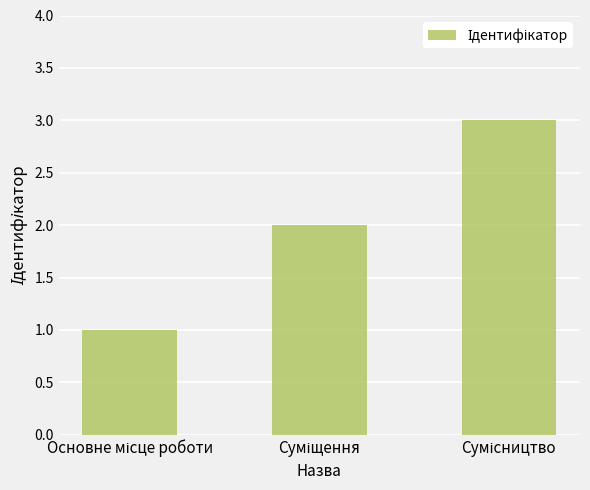

What is the maximum value shown in the chart?

3